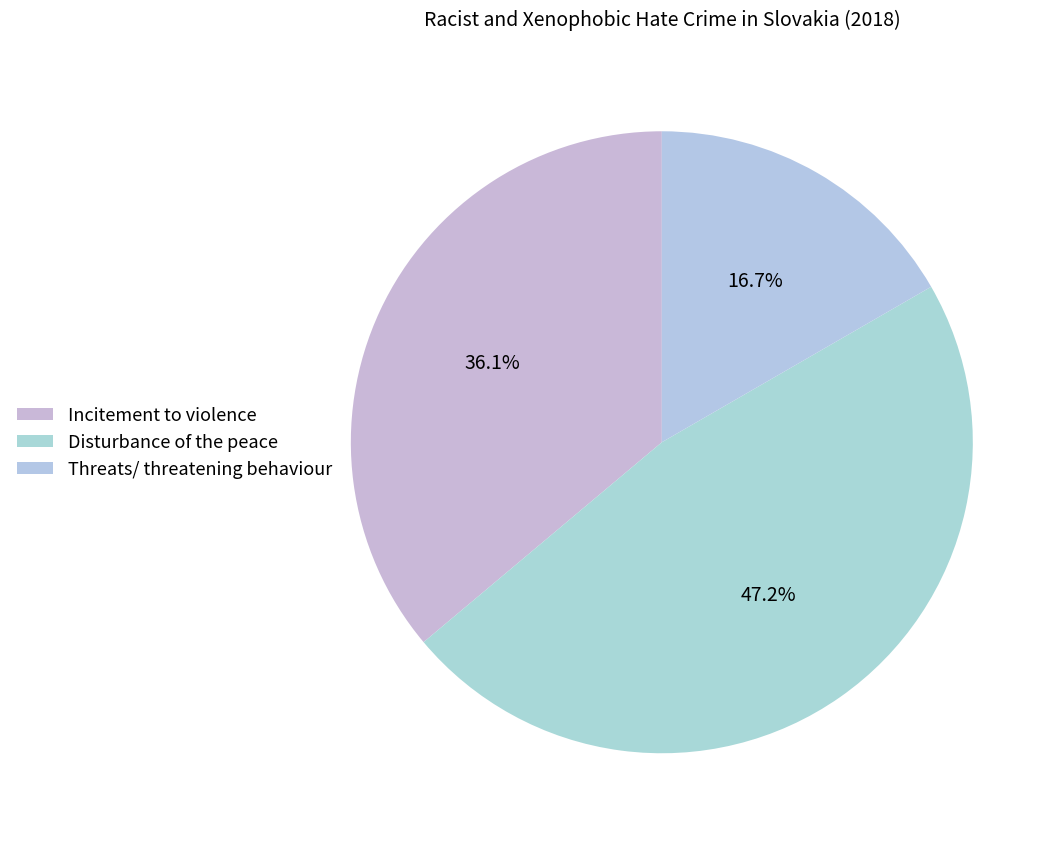

True or false: Incitement to violence accounts for 36% of the total.

True